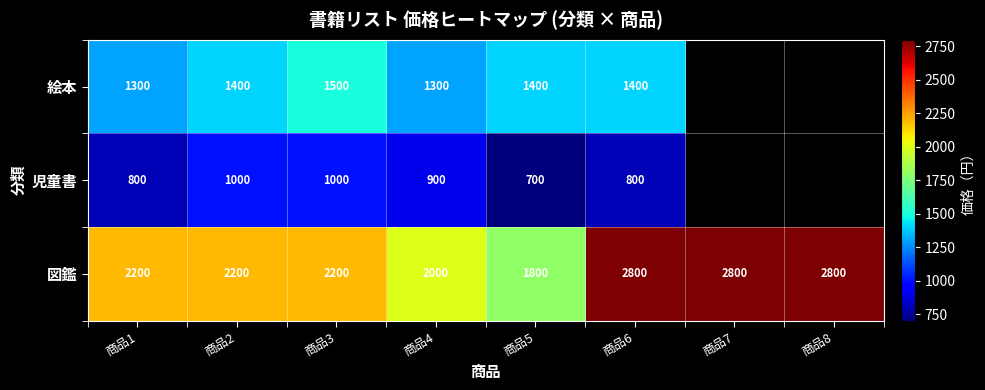

At 商品5, list the series in order from smallest to largest.

児童書, 絵本, 図鑑